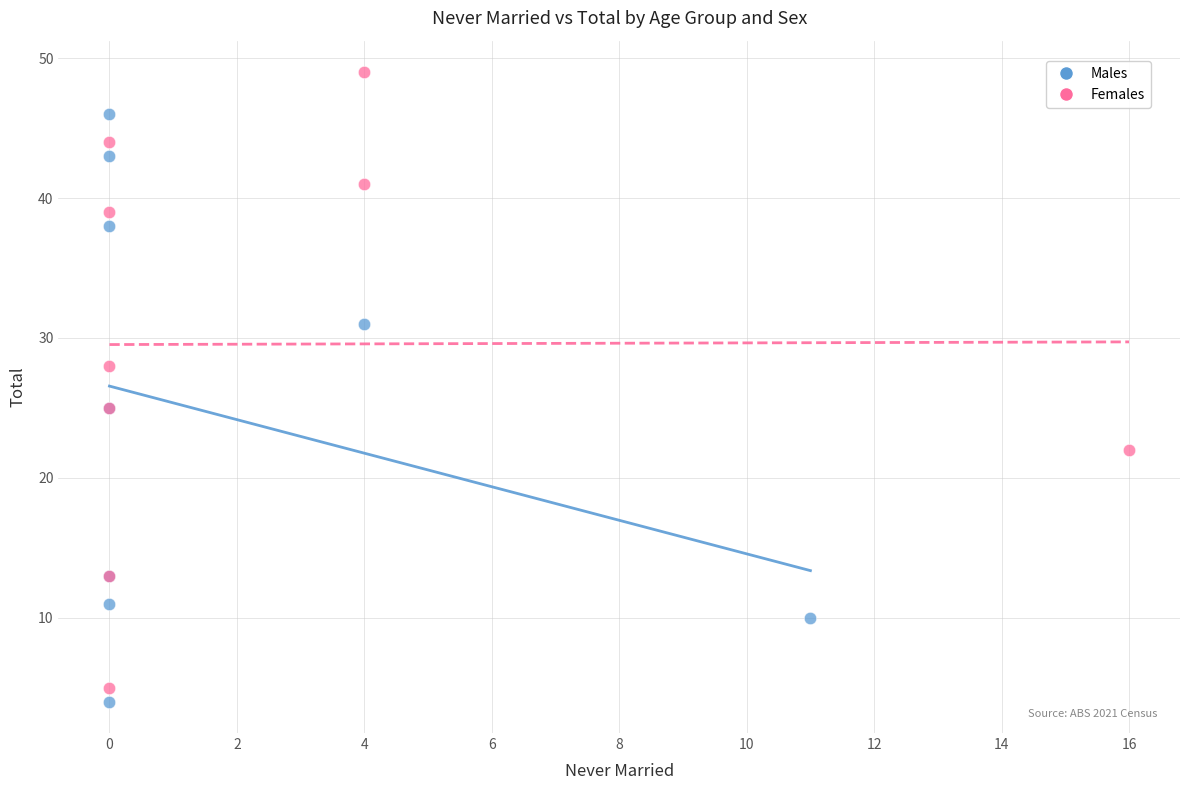

Which series contains the highest Y value?

Females